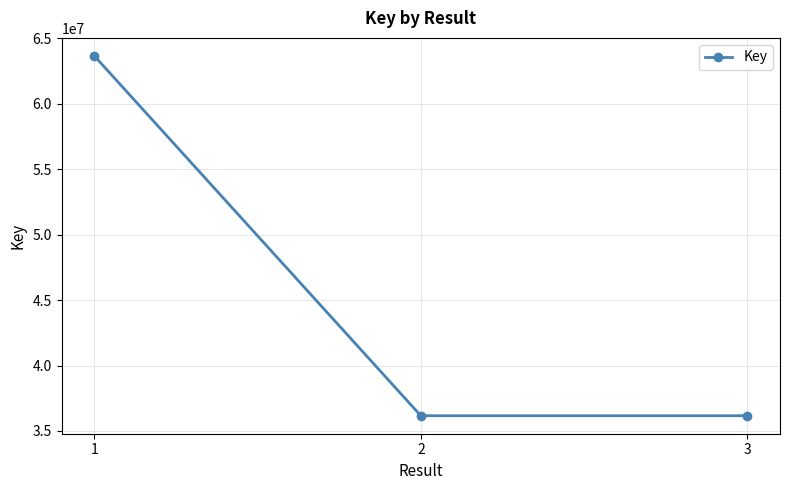

What is the greatest value displayed?

63665290